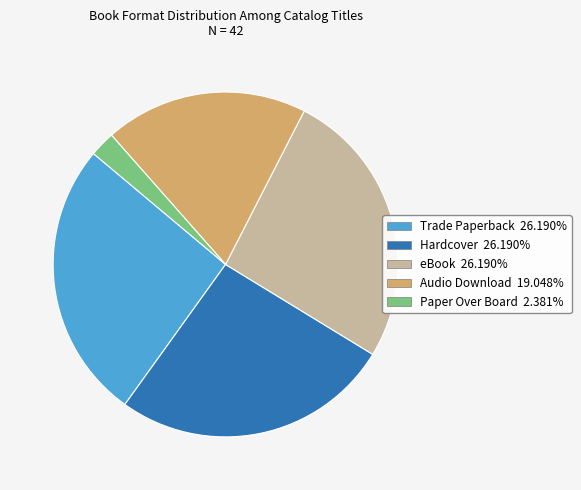

Do eBook and Hardcover together represent more than half of the pie?

Yes